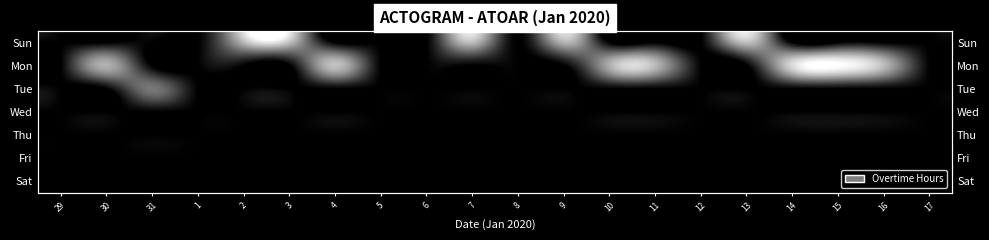

What is the total value across all series at 31?

0.5